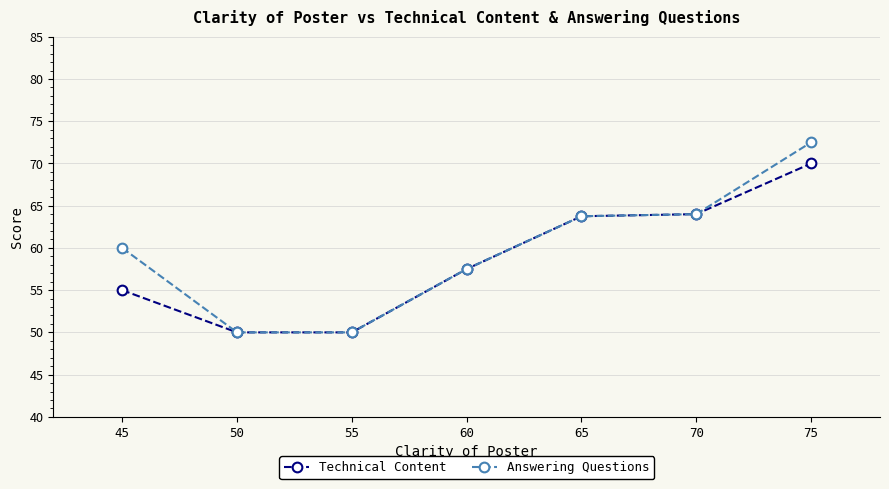

What are all the series names shown in the legend?

Technical Content, Answering Questions